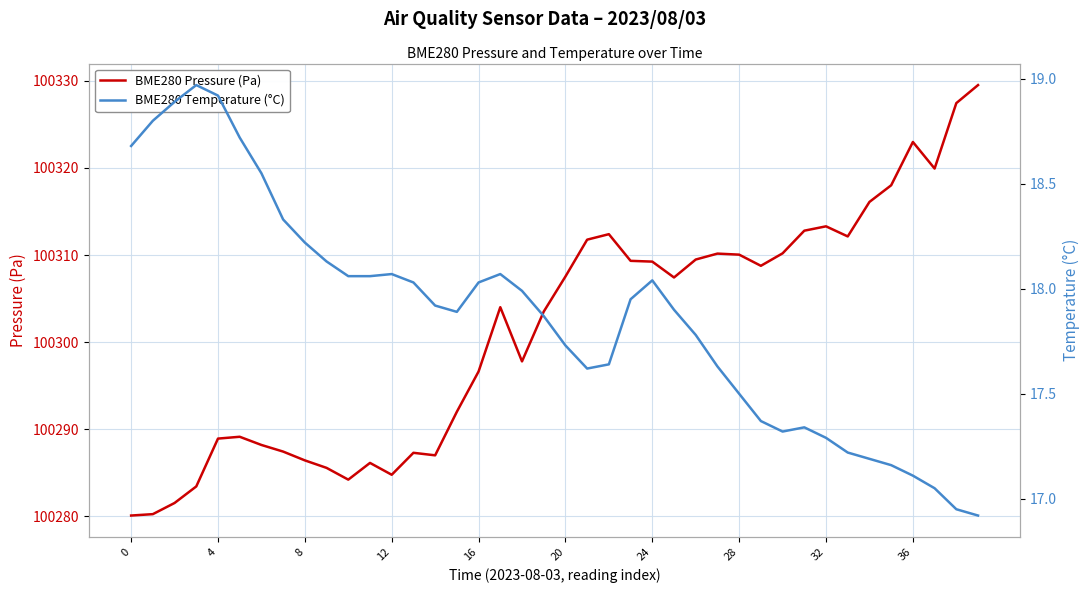

What is the average value of the BME280 Temperature (°C) series?

17.9